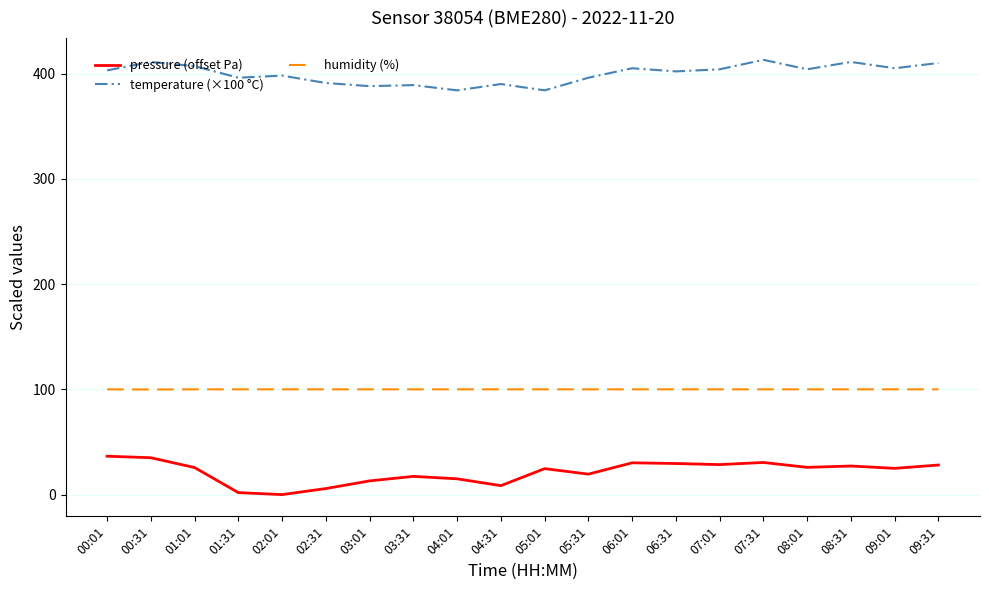

What is the average value of the pressure (offset Pa) series?

21.4